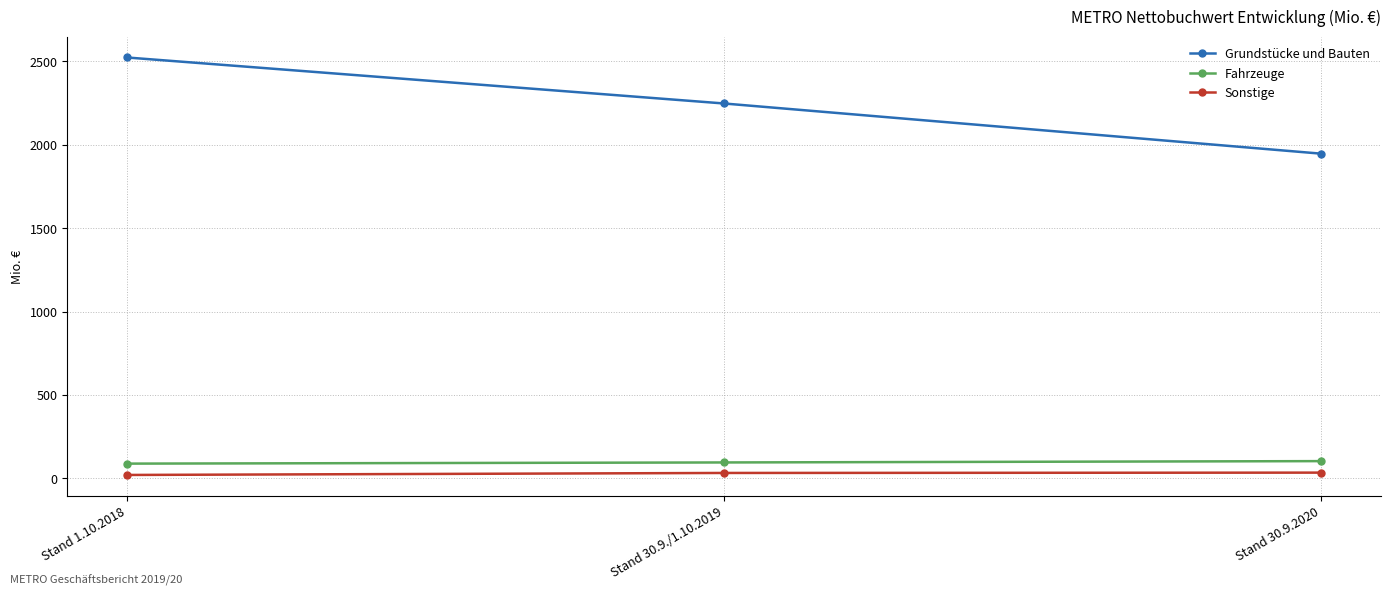

What is the spread (max minus min) of values at Stand 30.9.2020?

1913